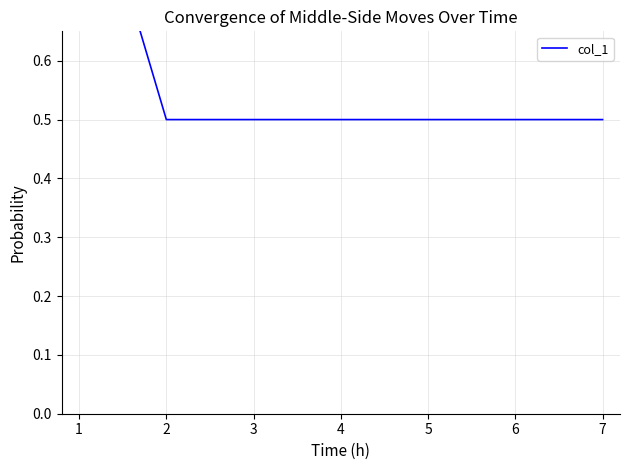

What is the change in value from 1 to 5?

-0.5